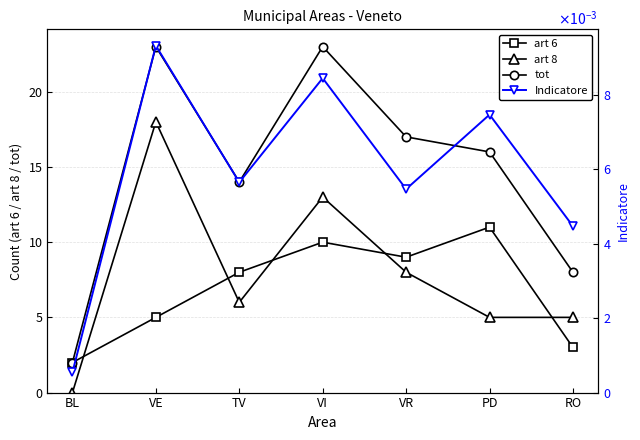

True or false: tot and art 8 cross at least once.

False